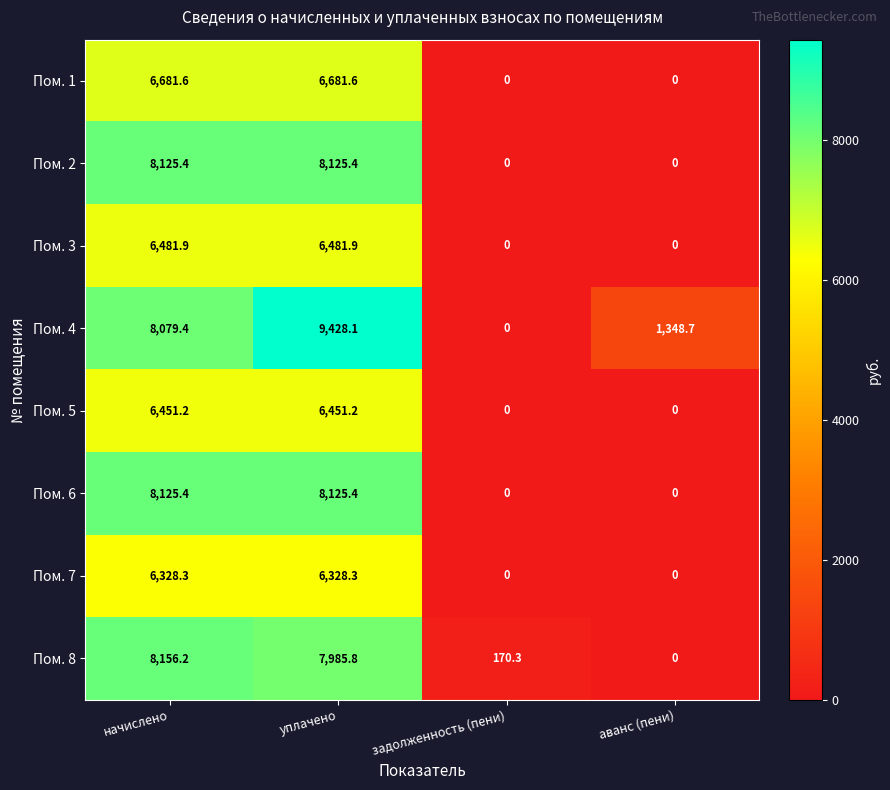

Which series has the largest range (max minus min)?

Пом. 4